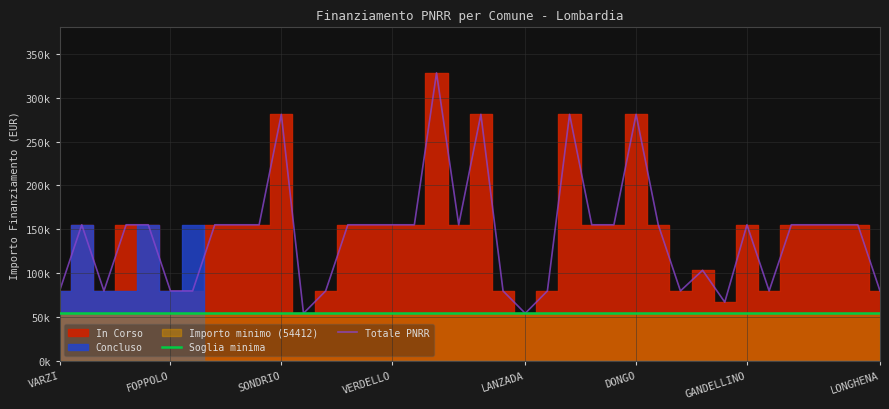

True or false: Totale PNRR and Soglia minima cross at least once.

False